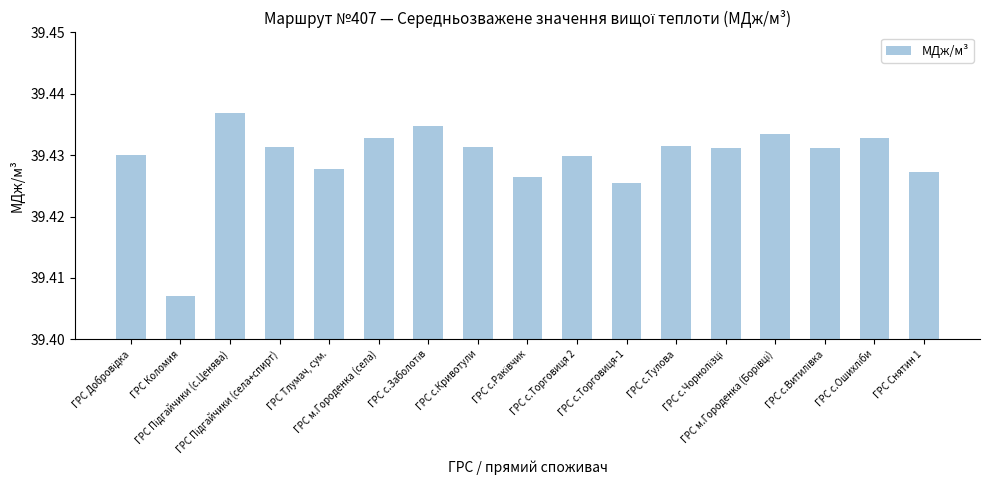

How many series are shown in this chart?

1